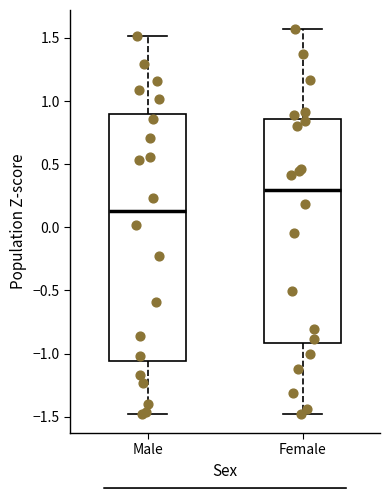

Comparing the boxes themselves (not the whiskers), which one is the tallest?

Male